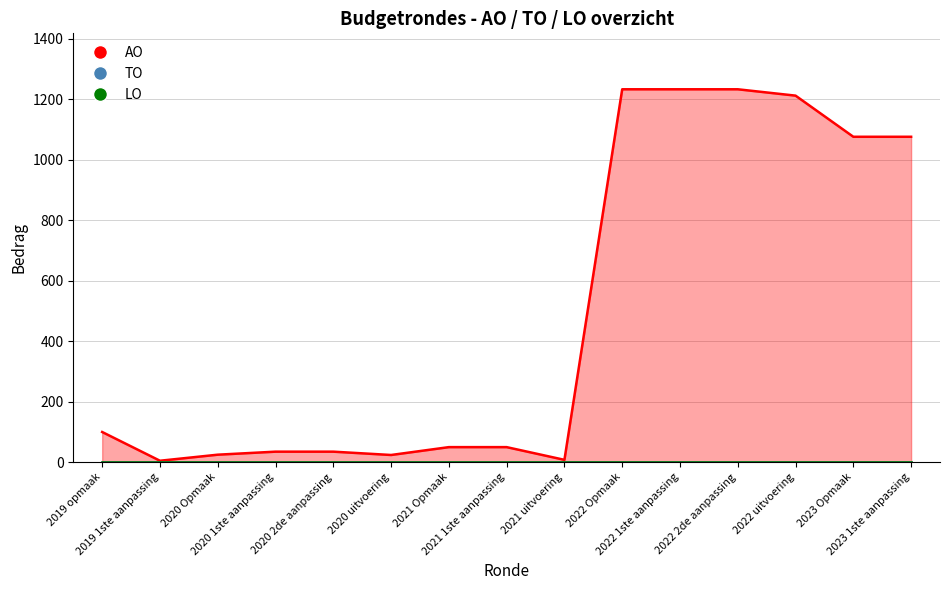

True or false: AO and TO cross at least once.

False